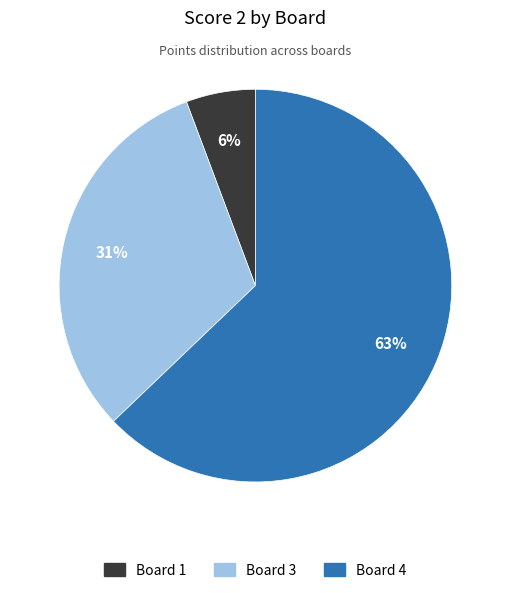

Does any single category account for the majority?

Yes